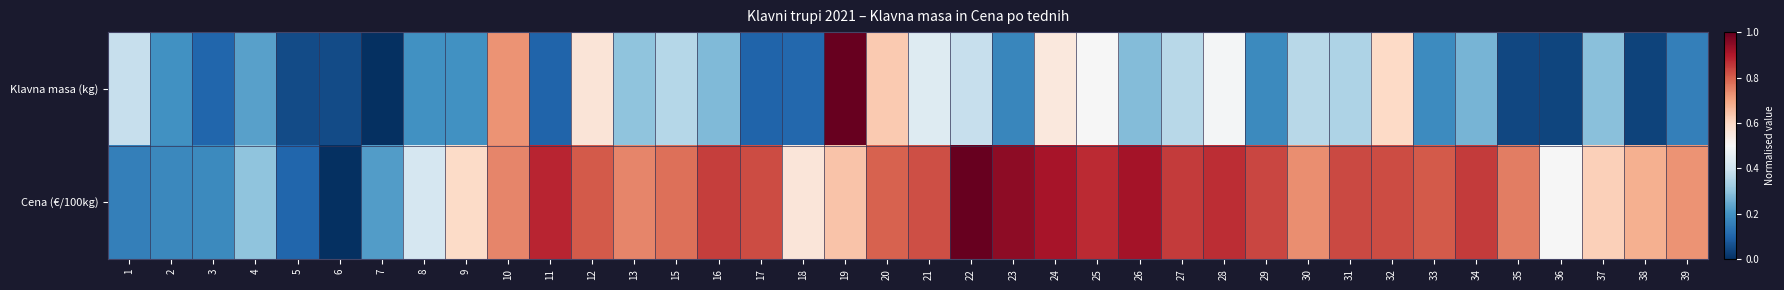

Reading right to left, list all the values displayed in this chart.

Klavna masa (kg): 39=0.2	38=0.0	37=0.3	36=0.0	35=0.0	34=0.3	33=0.2	32=0.6	31=0.3	30=0.4	29=0.2	28=0.5	27=0.4	26=0.3	25=0.5	24=0.6	23=0.2	22=0.4	21=0.4	20=0.6	19=1.0	18=0.1	17=0.1	16=0.3	15=0.4	13=0.3	12=0.6	11=0.1	10=0.7	9=0.2	8=0.2	7=0.0	6=0.1	5=0.1	4=0.2	3=0.1	2=0.2	1=0.4
Cena (€/100kg): 39=0.7	38=0.7	37=0.6	36=0.5	35=0.8	34=0.9	33=0.8	32=0.8	31=0.8	30=0.7	29=0.8	28=0.9	27=0.8	26=0.9	25=0.9	24=0.9	23=0.9	22=1.0	21=0.8	20=0.8	19=0.6	18=0.6	17=0.8	16=0.8	15=0.8	13=0.7	12=0.8	11=0.9	10=0.7	9=0.6	8=0.4	7=0.2	6=0.0	5=0.1	4=0.3	3=0.2	2=0.2	1=0.2